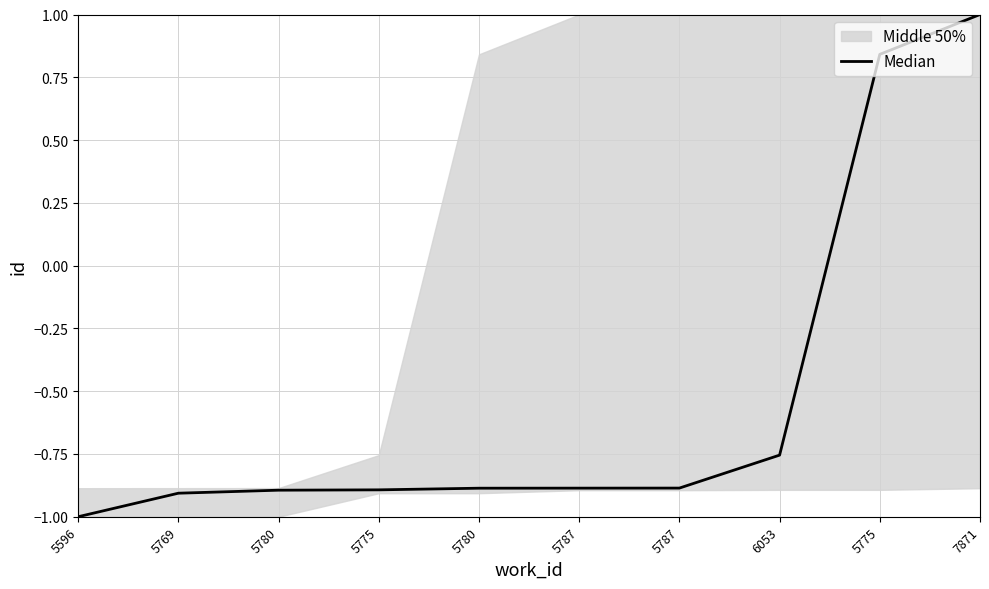

What is the label of the 9th point from the left?

5775